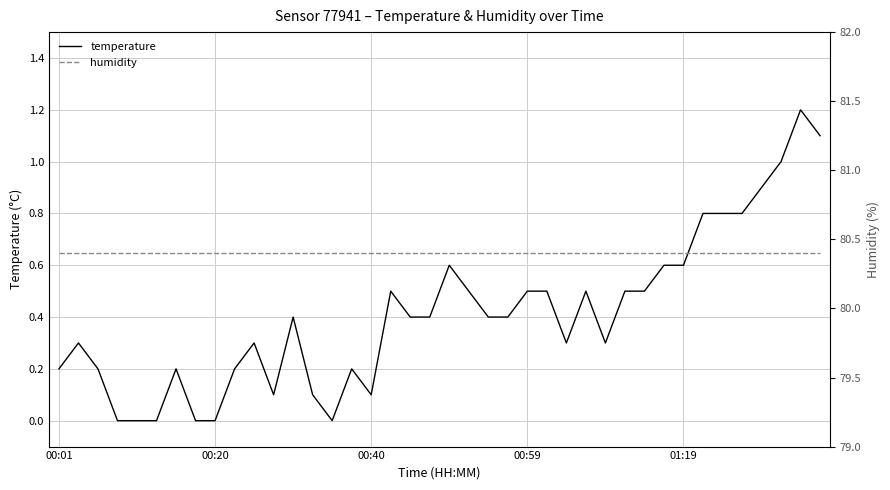

True or false: humidity and temperature intersect in this chart.

False